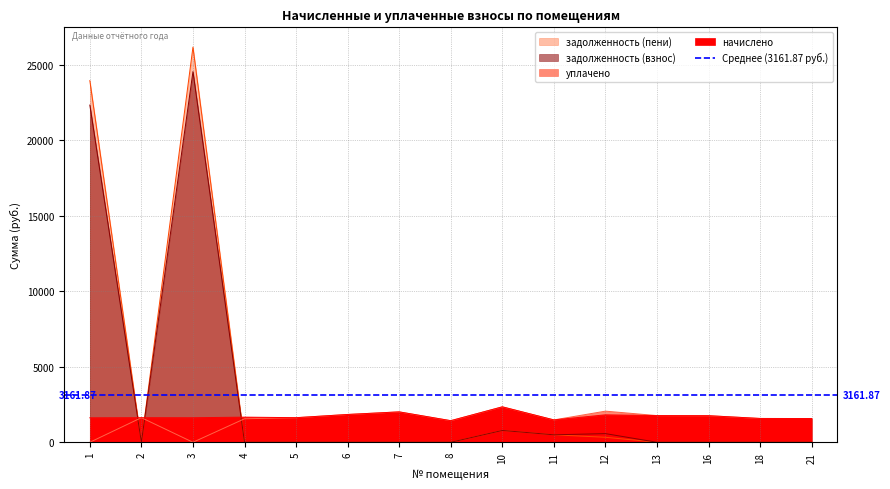

Reading left to right, extract all data points from this chart.

начислено: 1=1620.4	2=1627.7	3=1624.0	4=1664.4	5=1627.7	6=1840.3	7=2012.6	8=1429.7	10=2346.2	11=1481.1	12=1818.3	13=1767.0	16=1759.7	18=1576.4	21=1572.7
задолженность (взнос): 1=22325.2	2=0.0	3=24539.6	4=0.0	5=0.0	6=1.0	7=0.0	8=0.0	10=782.1	11=493.7	12=573.0	13=0.0	16=0.0	18=0.0	21=0.0
задолженность (пени): 1=23945.5	2=0.0	3=26163.7	4=0.0	5=0.0	6=0.0	7=0.0	8=0.0	10=782.1	11=493.7	12=330.6	13=0.0	16=0.0	18=0.0	21=0.0
уплачено: 1=0.0	2=1627.7	3=0.0	4=1555.7	5=1627.7	6=1841.4	7=2012.6	8=1429.7	10=2346.2	11=1481.1	12=2060.8	13=1767.0	16=1759.7	18=1576.4	21=1572.7